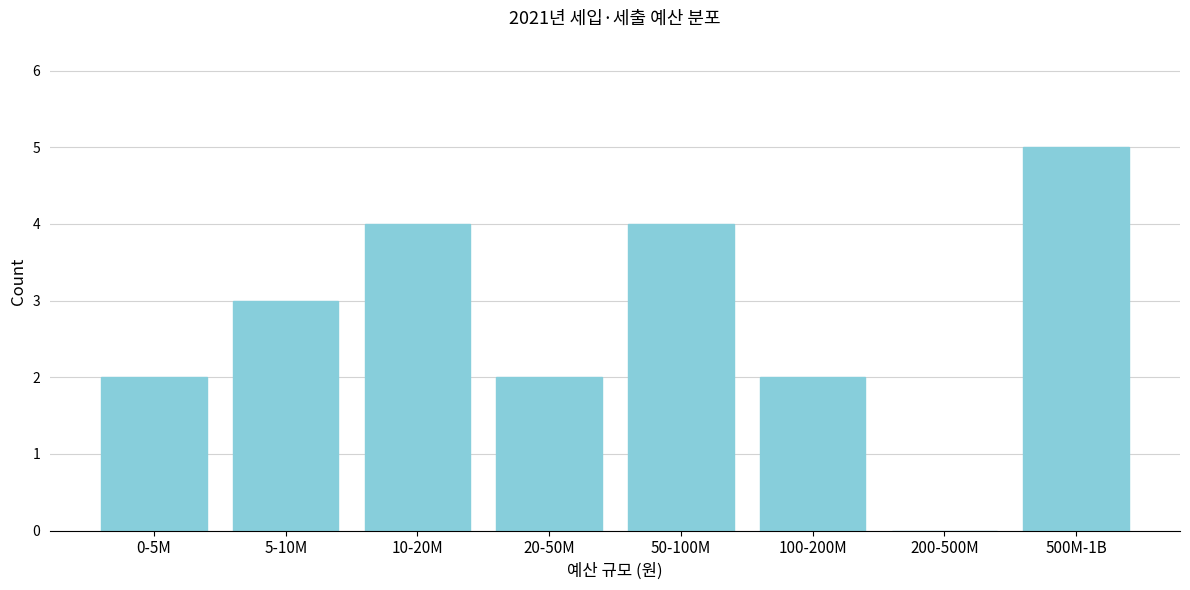

Reading left to right, transcribe all the data shown in this chart.

0-5M=2	5-10M=3	10-20M=4	20-50M=2	50-100M=4	100-200M=2	200-500M=0	500M-1B=5